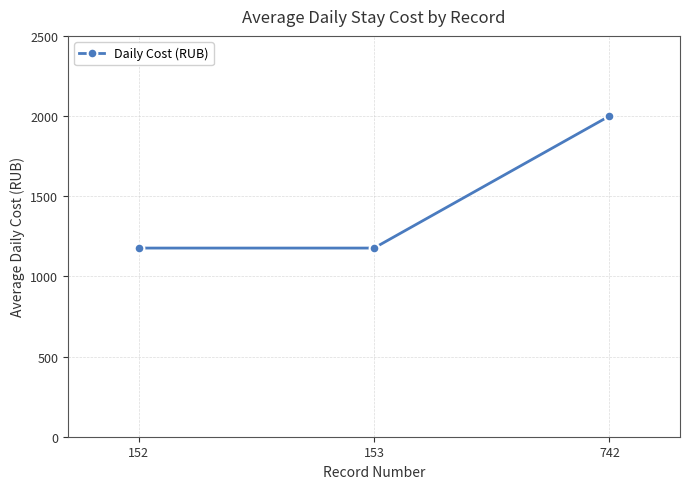

Approximately how many times larger is the value at 742 compared to 153?

1.7